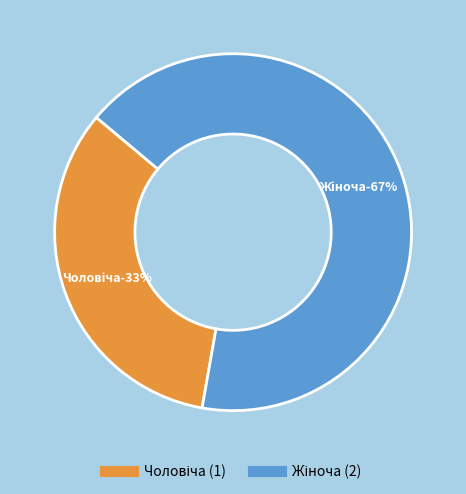

To the nearest percent, what percentage of the pie is Жіноча?

67%